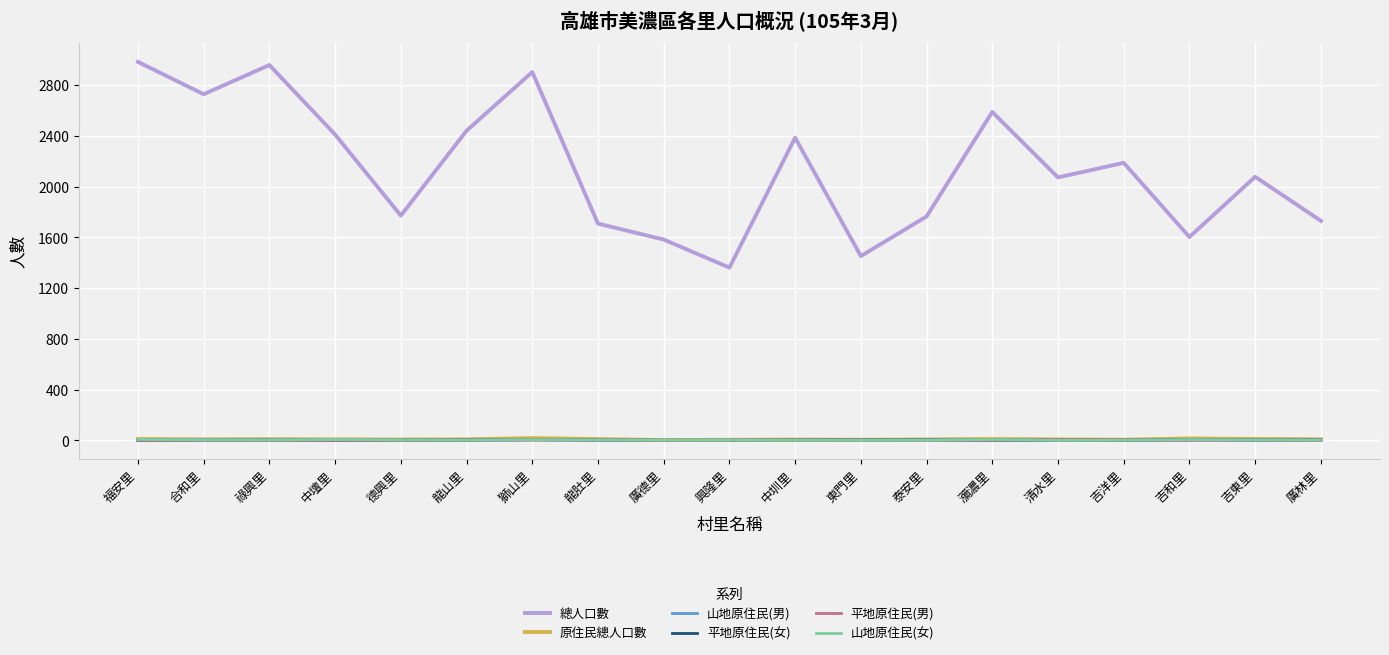

True or false: 原住民總人口數 and 平地原住民(男) intersect in this chart.

False